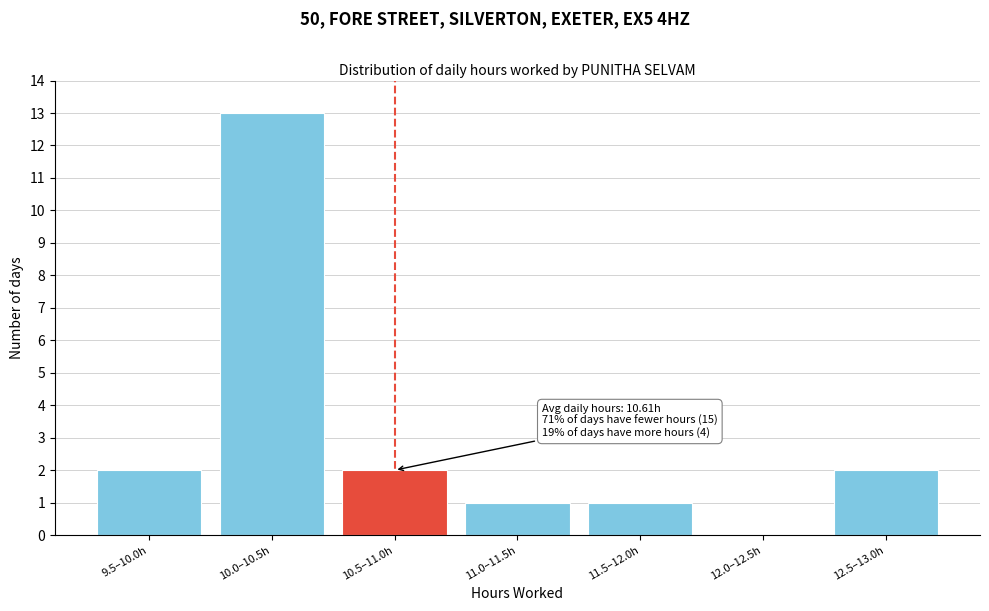

Reading left to right, list all the values displayed in this chart.

9.5–10.0h=2	10.0–10.5h=13	10.5–11.0h=2	11.0–11.5h=1	11.5–12.0h=1	12.0–12.5h=0	12.5–13.0h=2